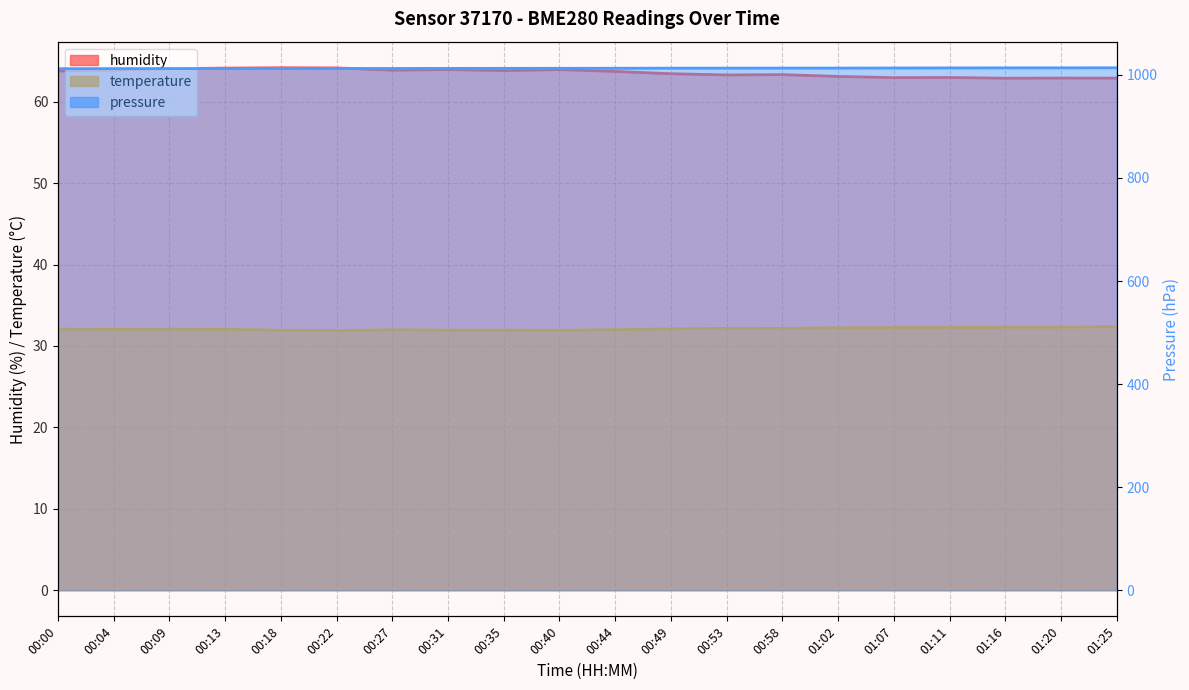

True or false: humidity and temperature intersect in this chart.

False